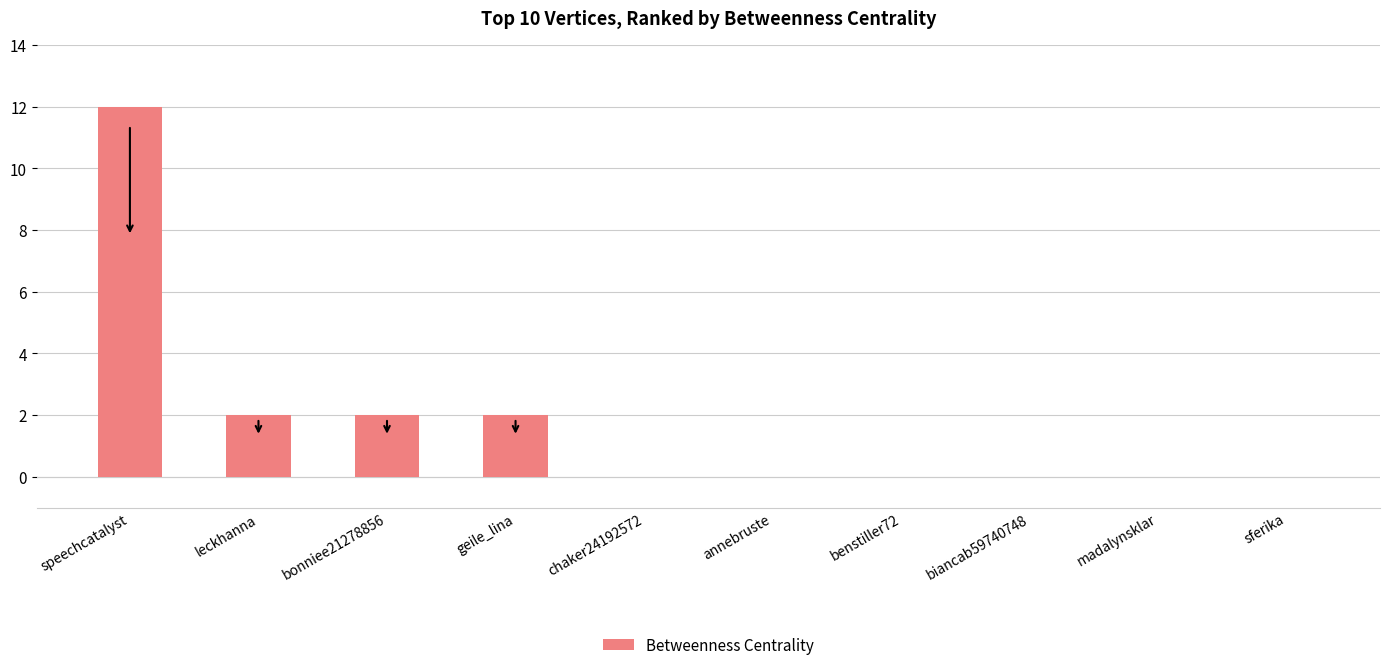

True or false: the data shows 12 at speechcatalyst.

True